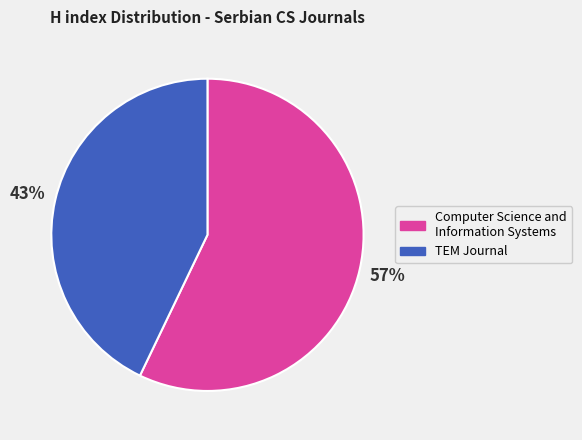

What is the largest slice in the pie chart?

Computer Science and Information Systems